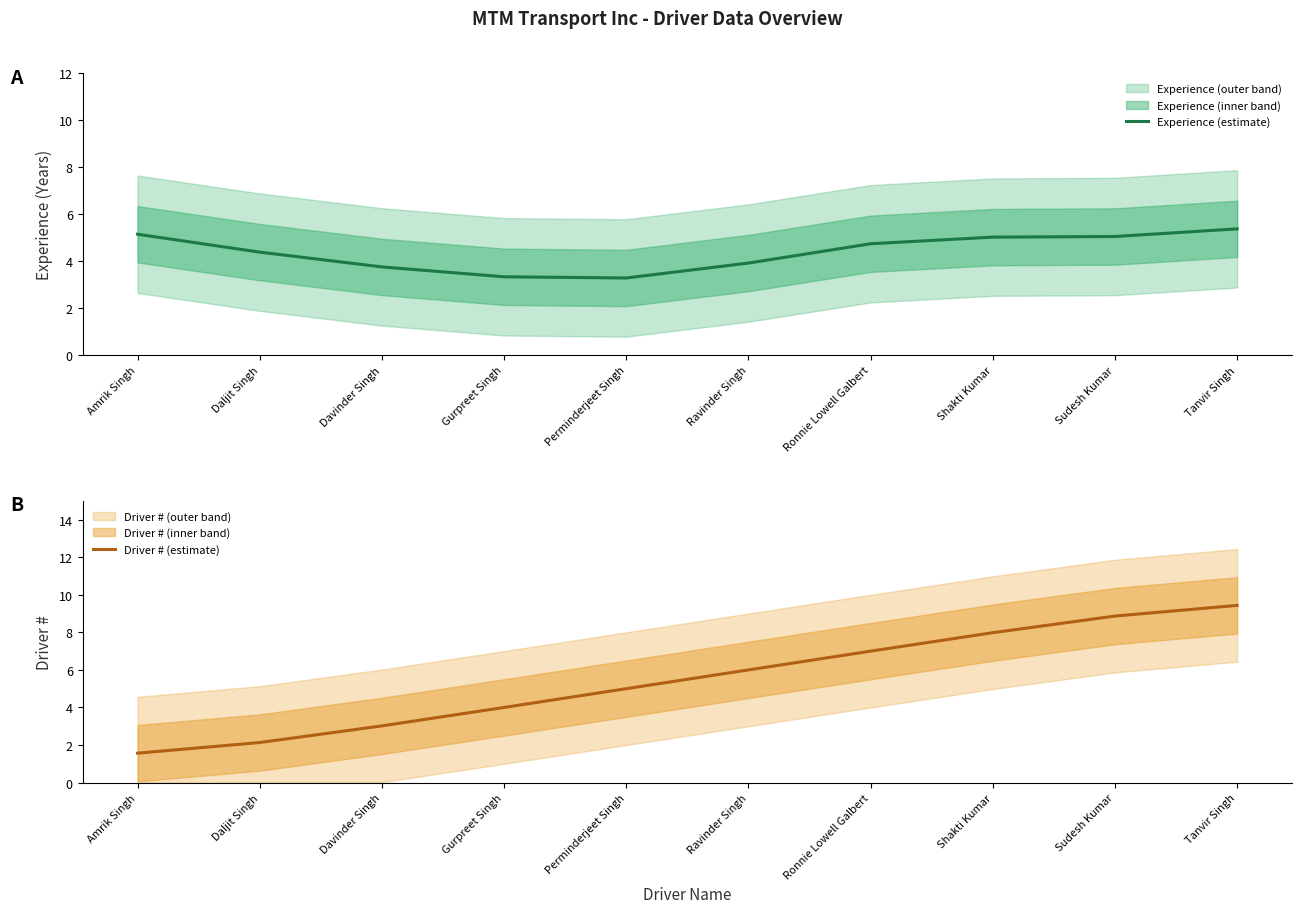

Is the value of Experience (estimate) at Daljit Singh greater than the value of Driver # (estimate) at Ravinder Singh?

No